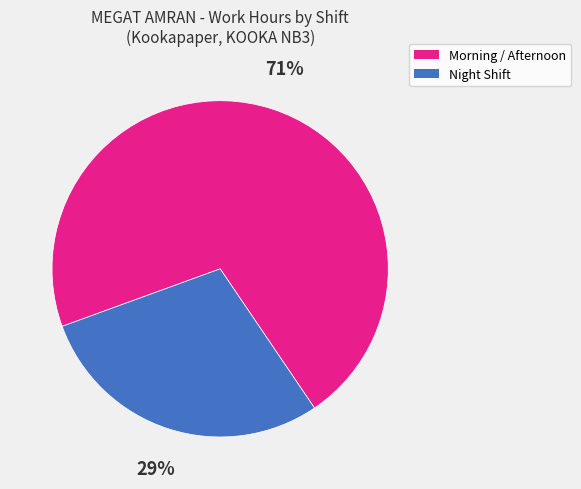

To the nearest percent, what is the difference between the largest and smallest slice percentages?

42%